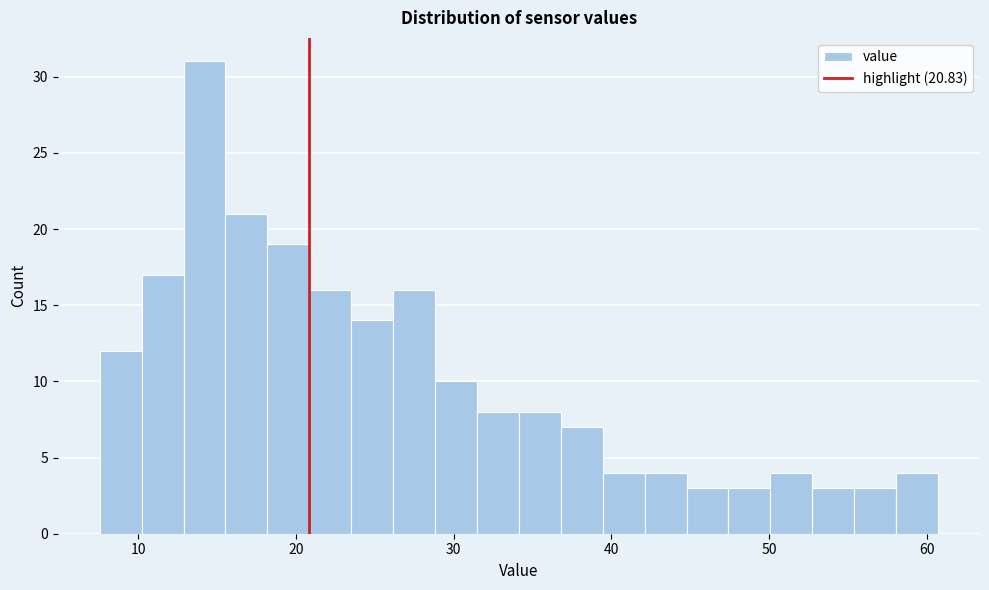

Around what value on the x-axis is the tallest bar? Give the approximate position of its centre, as read against the axis.

14